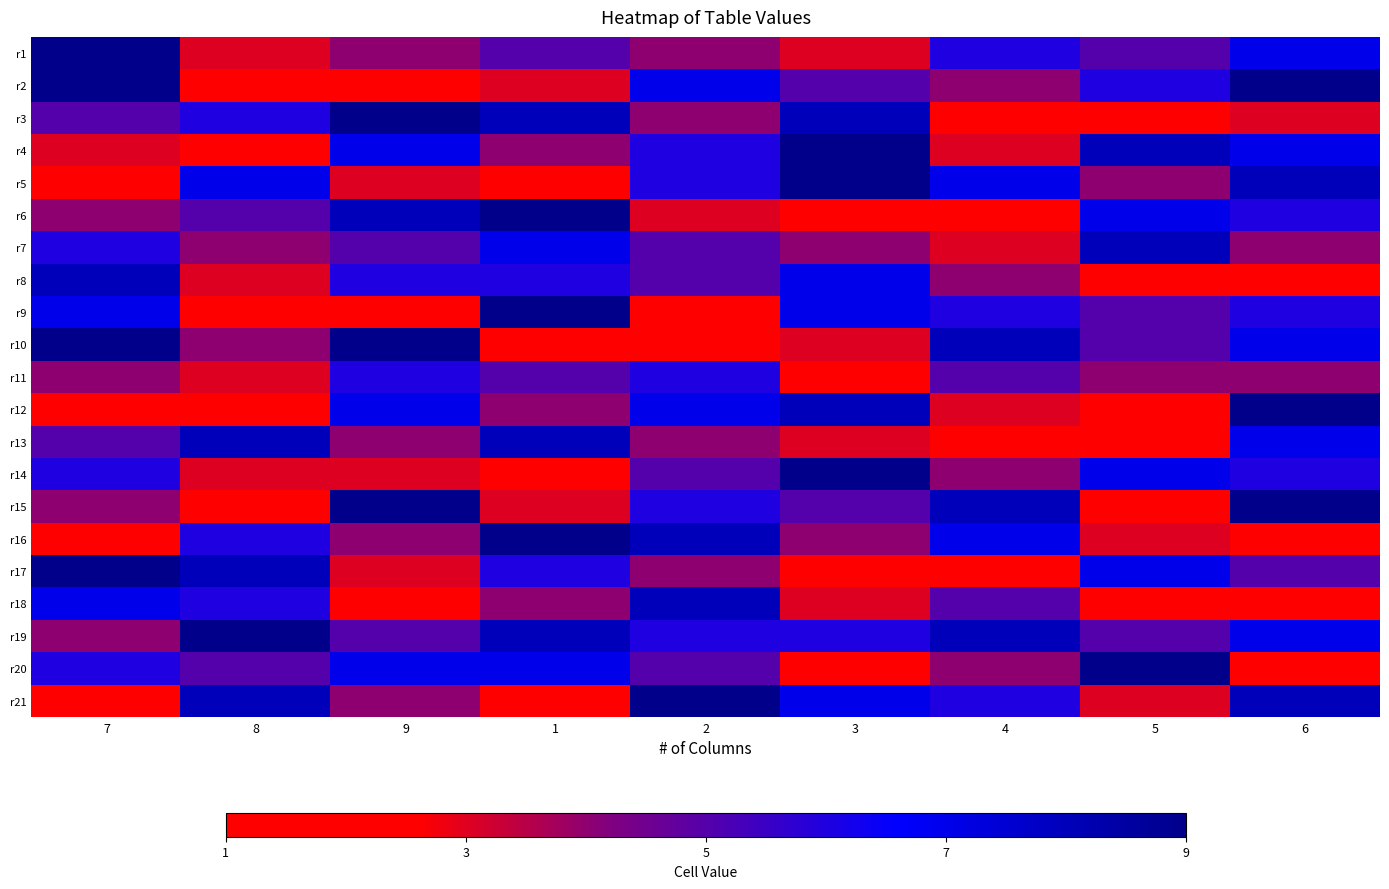

Reading left to right, transcribe all the data shown in this chart.

r1: 7=9	8=3	9=4	1=5	2=4	3=3	4=6	5=5	6=7
r2: 7=9	8=1	9=2	1=3	2=7	3=5	4=4	5=6	6=9
r3: 7=5	8=6	9=9	1=8	2=4	3=8	4=1	5=2	6=3
r4: 7=3	8=2	9=7	1=4	2=6	3=9	4=3	5=8	6=7
r5: 7=2	8=7	9=3	1=2	2=6	3=9	4=7	5=4	6=8
r6: 7=4	8=5	9=8	1=9	2=3	3=1	4=2	5=7	6=6
r7: 7=6	8=4	9=5	1=7	2=5	3=4	4=3	5=8	6=4
r8: 7=8	8=3	9=6	1=6	2=5	3=7	4=4	5=1	6=2
r9: 7=7	8=1	9=1	1=9	2=2	3=7	4=6	5=5	6=6
r10: 7=9	8=4	9=9	1=1	2=2	3=3	4=8	5=5	6=7
r11: 7=4	8=3	9=6	1=5	2=6	3=2	4=5	5=4	6=4
r12: 7=1	8=2	9=7	1=4	2=7	3=8	4=3	5=1	6=9
r13: 7=5	8=8	9=4	1=8	2=4	3=3	4=1	5=2	6=7
r14: 7=6	8=3	9=3	1=2	2=5	3=9	4=4	5=7	6=6
r15: 7=4	8=1	9=9	1=3	2=6	3=5	4=8	5=2	6=9
r16: 7=2	8=6	9=4	1=9	2=8	3=4	4=7	5=3	6=2
r17: 7=9	8=8	9=3	1=6	2=4	3=1	4=2	5=7	6=5
r18: 7=7	8=6	9=1	1=4	2=8	3=3	4=5	5=2	6=1
r19: 7=4	8=9	9=5	1=8	2=6	3=6	4=8	5=5	6=7
r20: 7=6	8=5	9=7	1=7	2=5	3=1	4=4	5=9	6=2
r21: 7=1	8=8	9=4	1=2	2=9	3=7	4=6	5=3	6=8